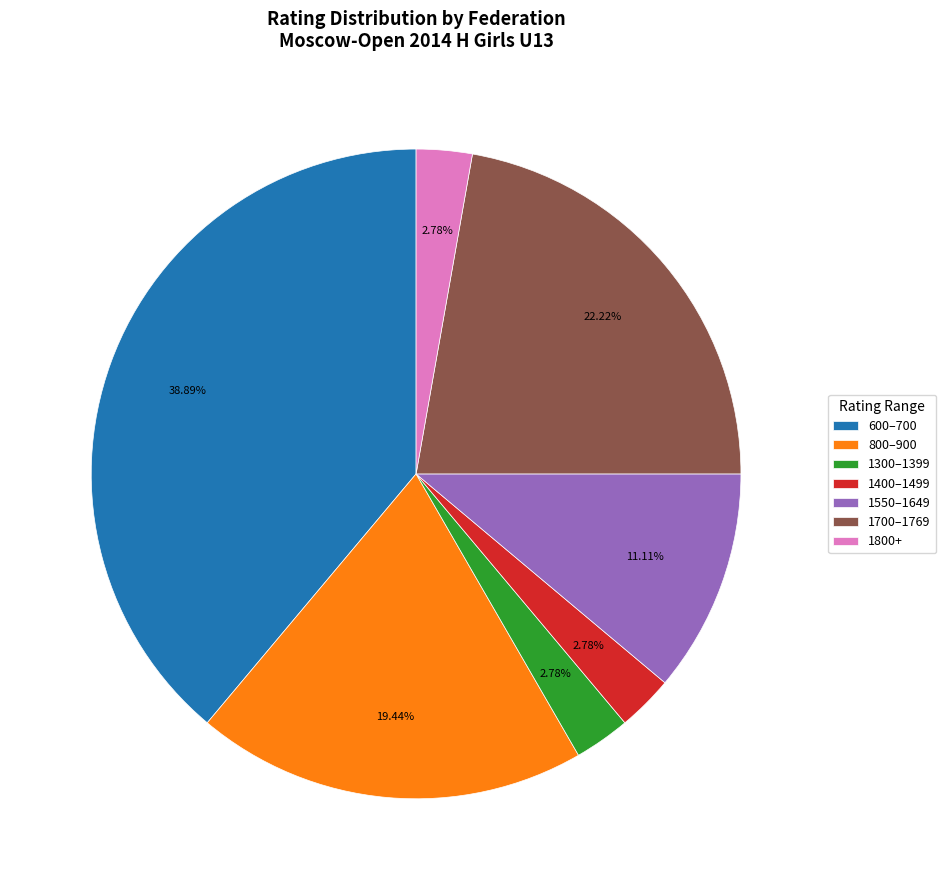

How many slices are in this pie chart?

7